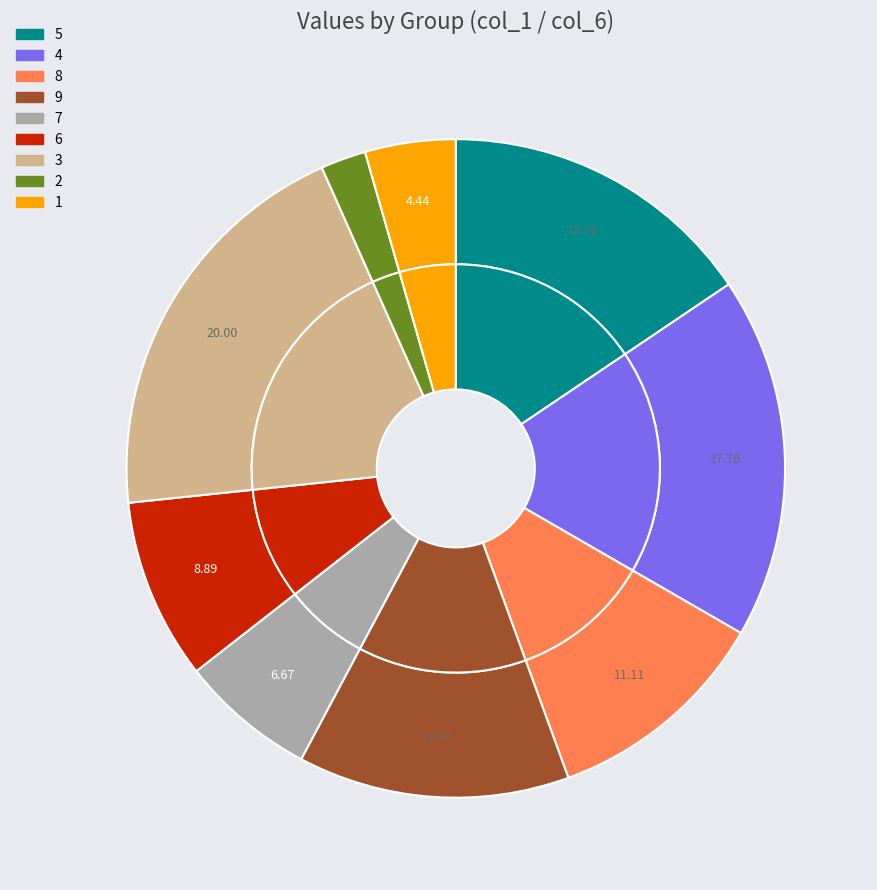

To the nearest percent, what is the combined percentage of 6 and 1?

13%